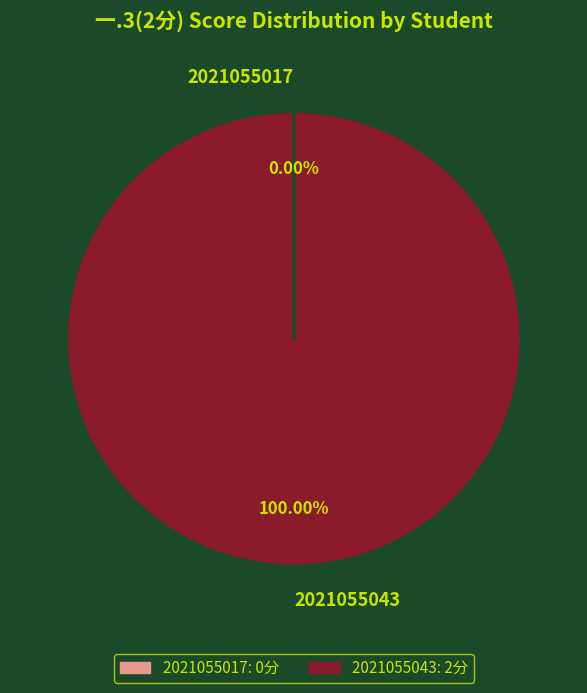

Which category accounts for the majority?

2021055043